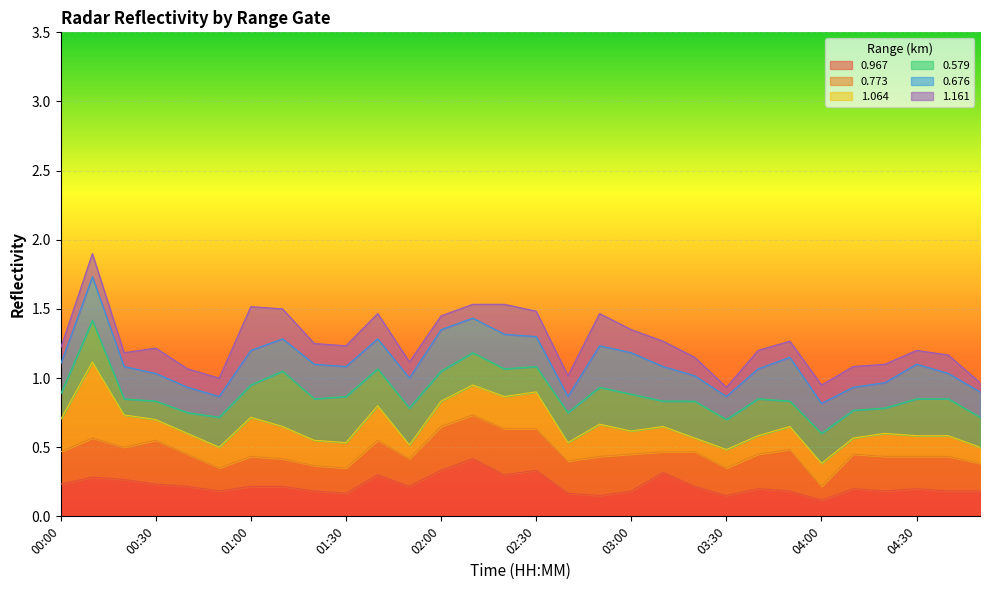

Between 01:00 and 04:50, which series saw the biggest shift?

1.161